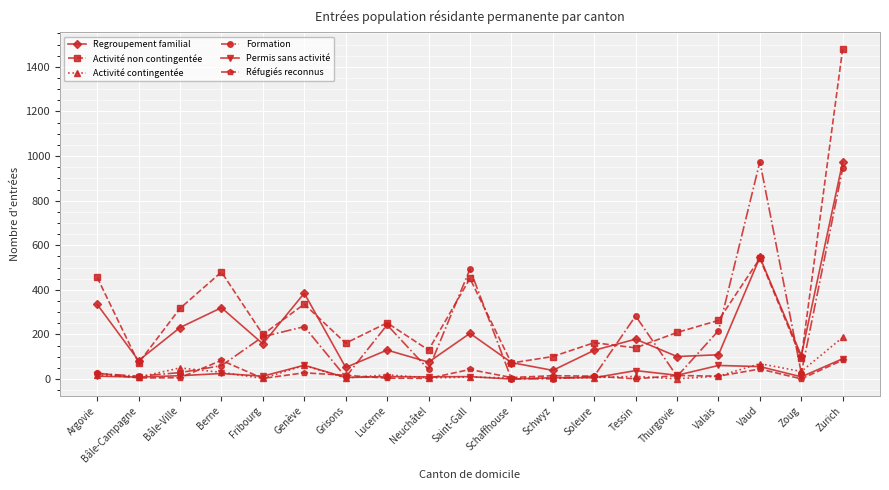

What is the total value across all series at Bâle-Ville?

648